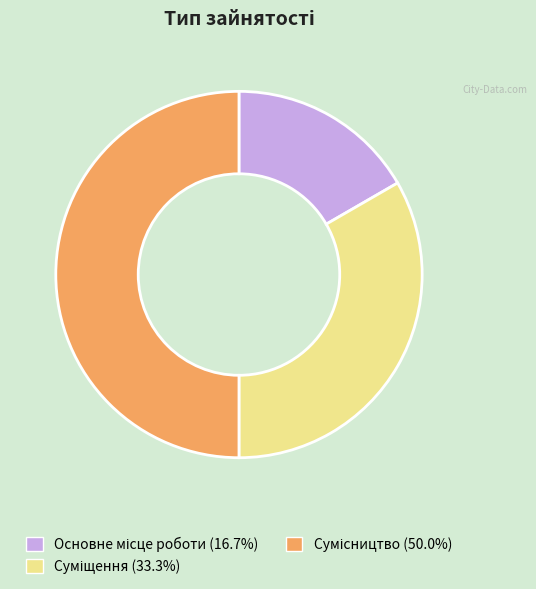

Which slice is the smallest?

Основне місце роботи